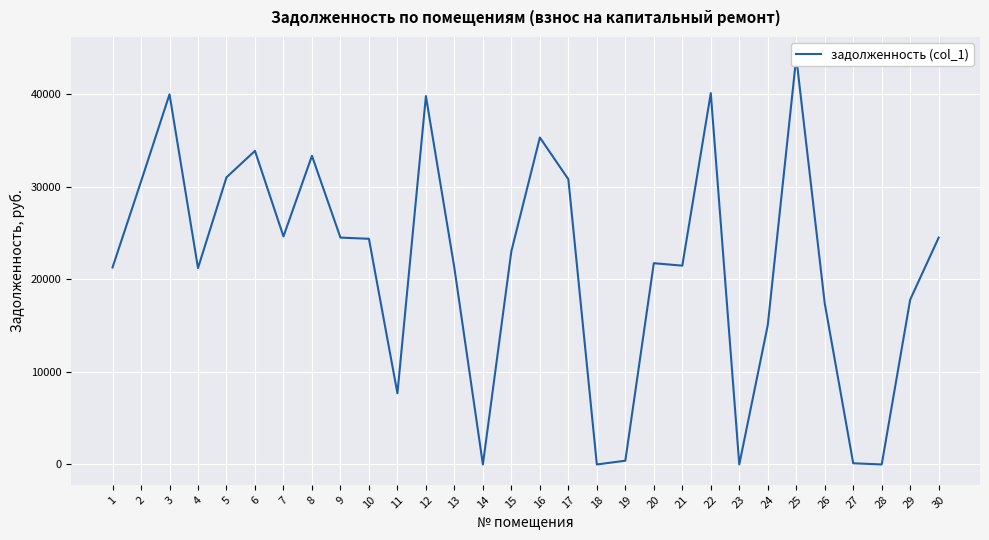

Reading right to left, list all the values displayed in this chart.

30=24500.9	29=17806.5	28=0.0	27=128.9	26=17399.9	25=43972.7	24=15047.8	23=0.2	22=40104.1	21=21470.5	20=21736.7	19=403.1	18=0.0	17=30800.8	16=35311.1	15=23034.8	14=0.0	13=21212.8	12=39781.8	11=7687.3	10=24371.9	9=24501.9	8=33334.2	7=24629.9	6=33865.0	5=31012.9	4=21212.8	3=39975.1	2=30561.7	1=21277.1